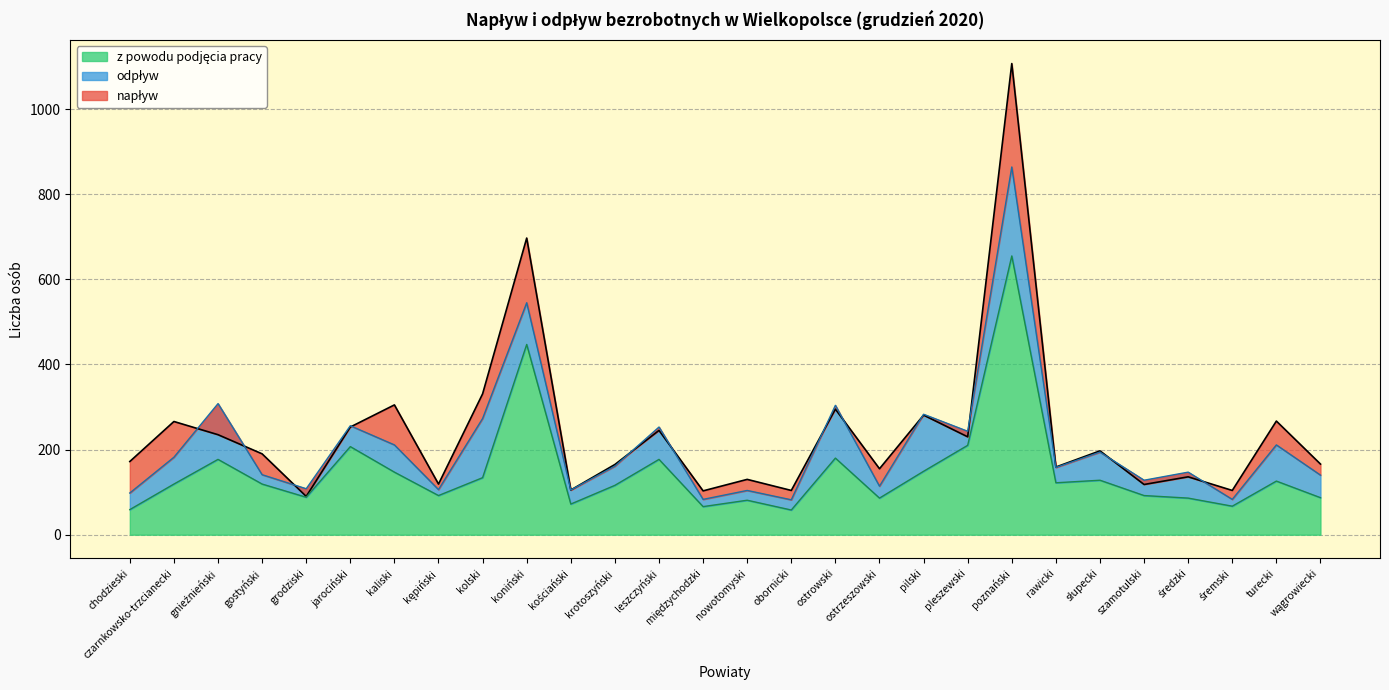

Reading left to right, list all the values displayed in this chart.

napływ: chodzieski=172	czarnkowsko-trzcianecki=266	gnieźnieński=235	gostyński=190	grodziski=90	jarociński=253	kaliski=305	kępiński=119	kolski=331	koniński=697	kościański=105	krotoszyński=165	leszczyński=245	międzychodzki=103	nowotomyski=130	obornicki=104	ostrowski=295	ostrzeszowski=155	pilski=281	pleszewski=230	poznański=1107	rawicki=159	słupecki=197	szamotulski=118	średzki=136	śremski=104	turecki=267	wągrowiecki=166
odpływ: chodzieski=98	czarnkowsko-trzcianecki=182	gnieźnieński=308	gostyński=141	grodziski=108	jarociński=256	kaliski=211	kępiński=106	kolski=273	koniński=545	kościański=105	krotoszyński=161	leszczyński=253	międzychodzki=83	nowotomyski=104	obornicki=82	ostrowski=304	ostrzeszowski=114	pilski=283	pleszewski=243	poznański=864	rawicki=158	słupecki=194	szamotulski=128	średzki=147	śremski=83	turecki=211	wągrowiecki=140
z powodu podjęcia pracy: chodzieski=59	czarnkowsko-trzcianecki=119	gnieźnieński=177	gostyński=119	grodziski=88	jarociński=207	kaliski=147	kępiński=92	kolski=134	koniński=447	kościański=72	krotoszyński=116	leszczyński=177	międzychodzki=66	nowotomyski=81	obornicki=58	ostrowski=180	ostrzeszowski=86	pilski=149	pleszewski=210	poznański=655	rawicki=122	słupecki=128	szamotulski=92	średzki=86	śremski=67	turecki=126	wągrowiecki=87